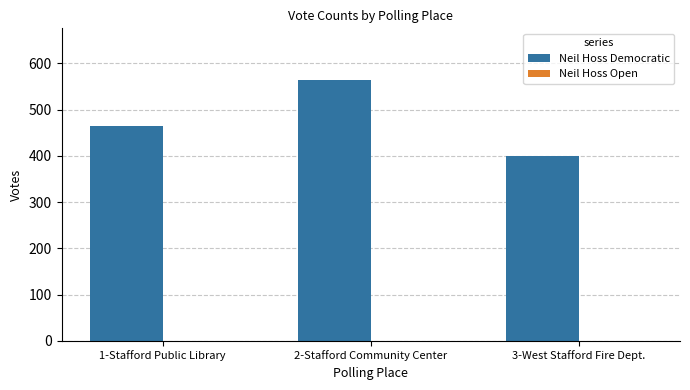

How many categories are shown in the chart?

3